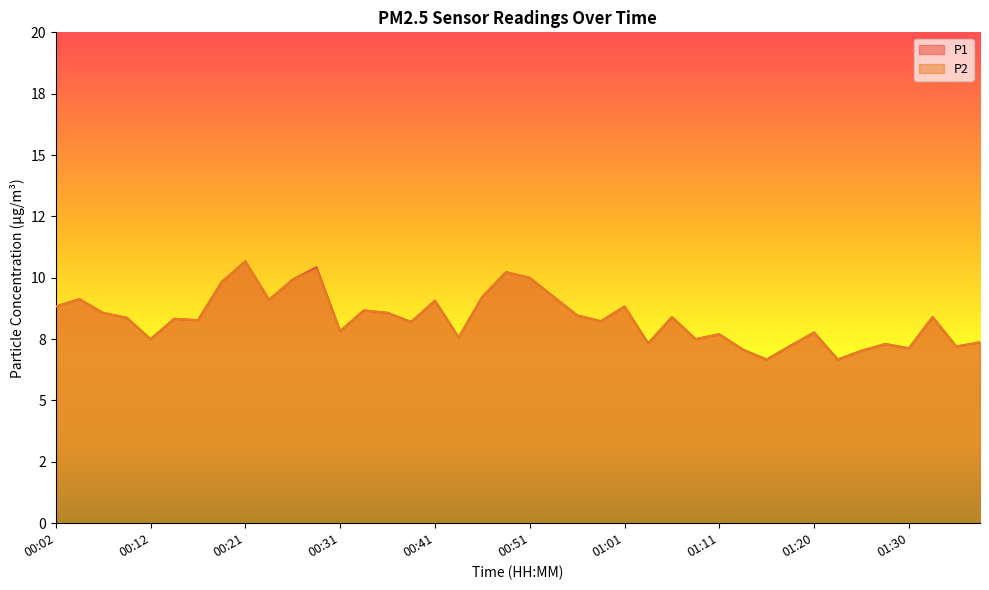

The P2 series shows 8.5 at 00:56. True or false?

True